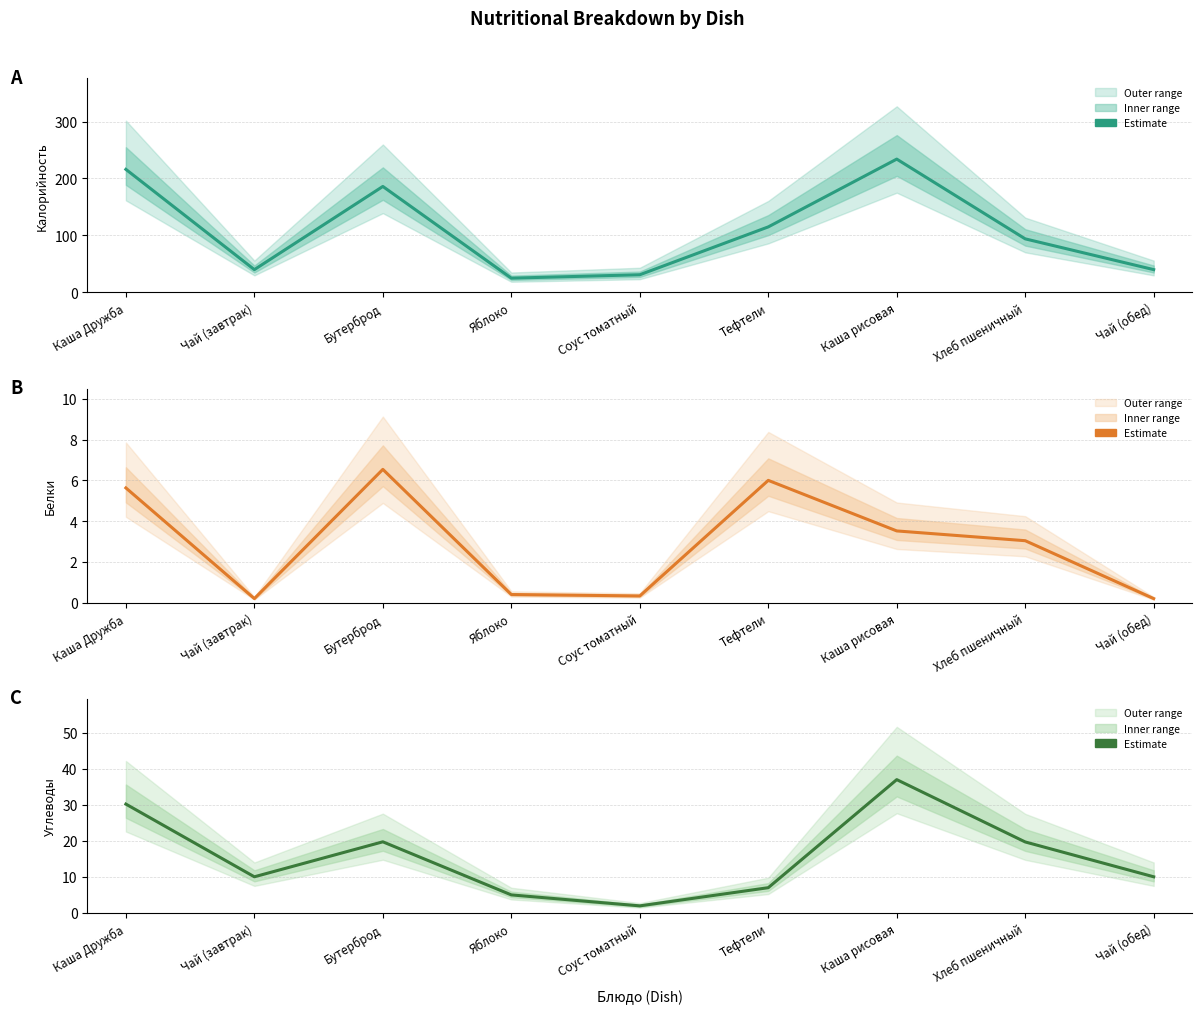

Is it true that Калорийность equals 40.0 at Чай (обед)?

True